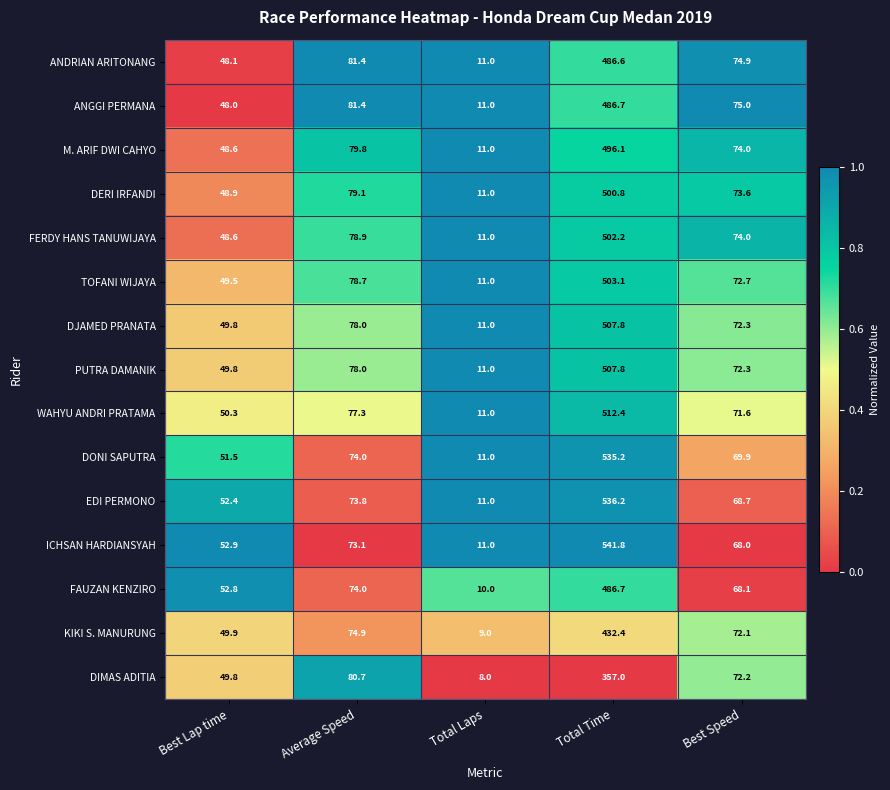

List the labels in order of FAUZAN KENZIRO value, smallest first.

Total Laps, Best Lap time, Best Speed, Average Speed, Total Time